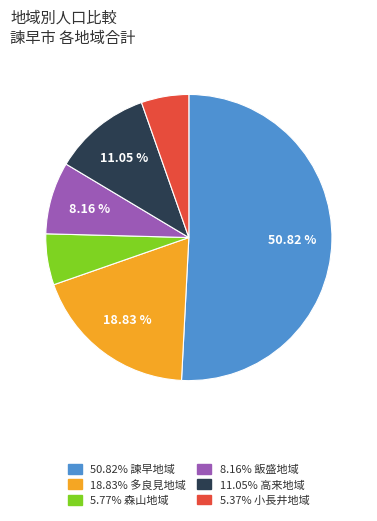

Does any single category account for the majority?

Yes